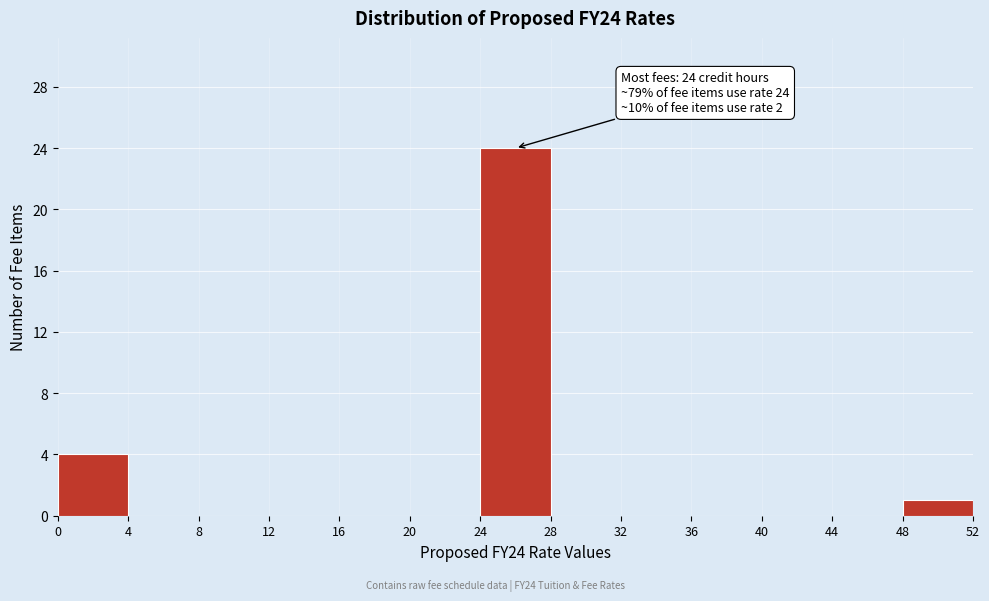

Which range on the x-axis has the tallest bar?

24 to 28